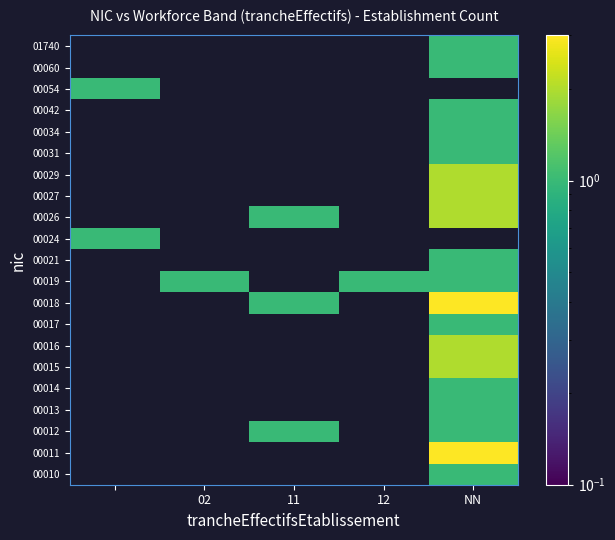

How many series are shown in this chart?

21